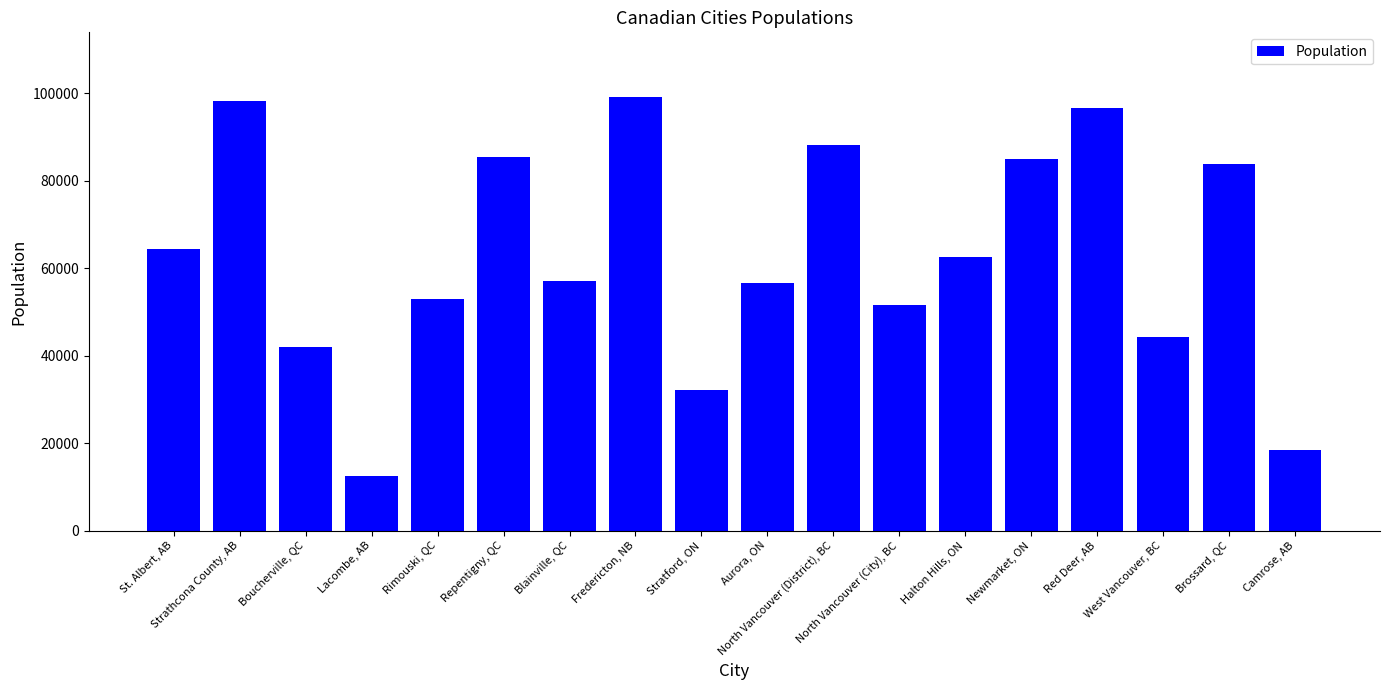

At which label is the value closest to 55788?

Aurora, ON